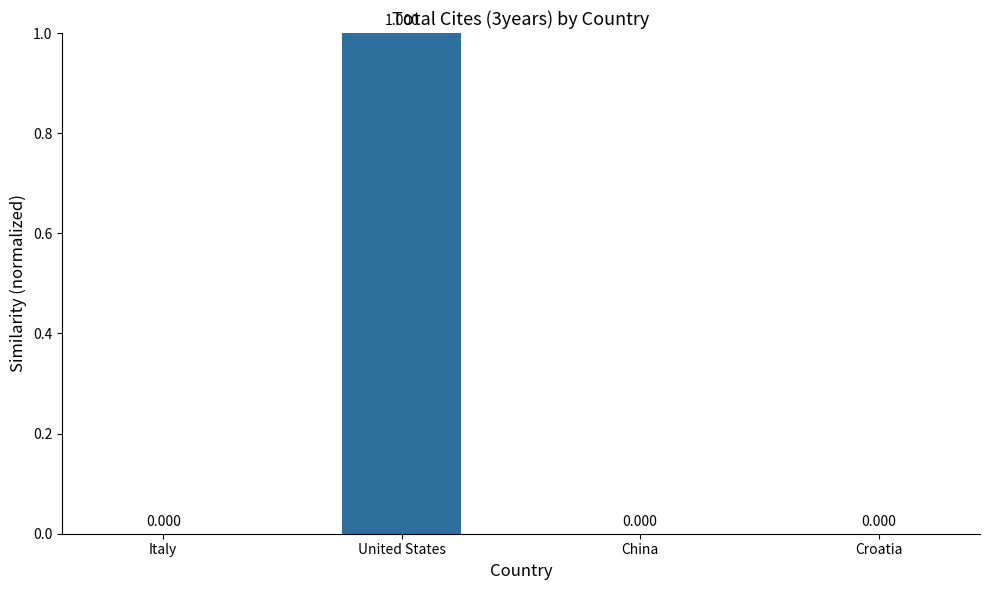

How many positive values are there?

1